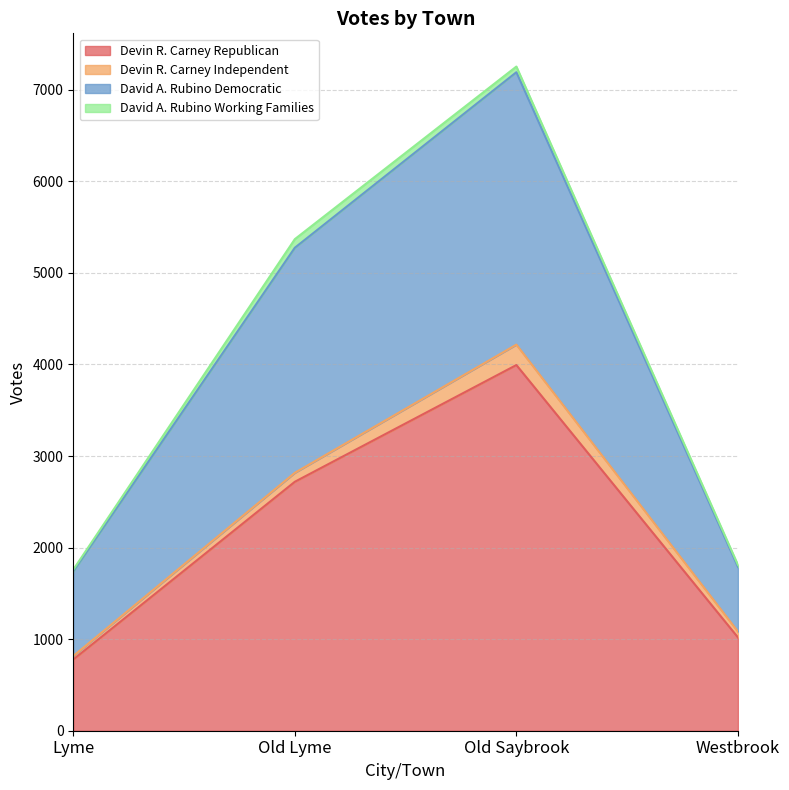

At which category is the sum across all series the highest?

Old Saybrook